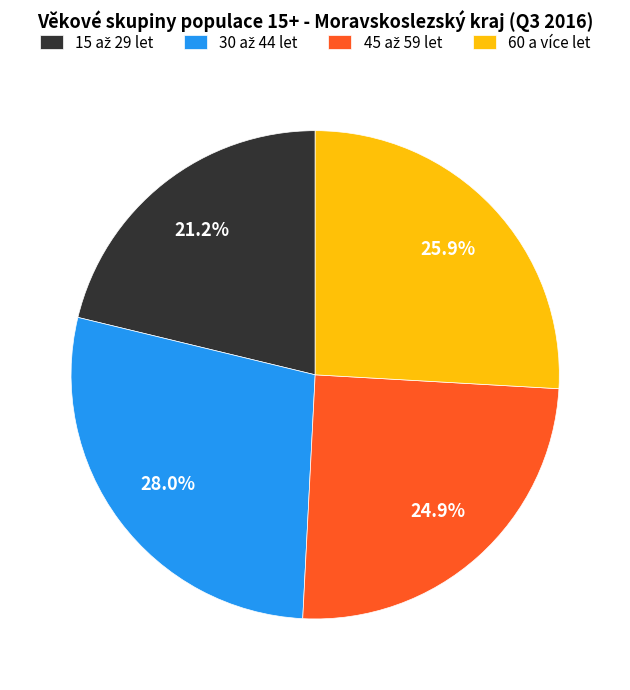

Does any single category account for the majority?

No